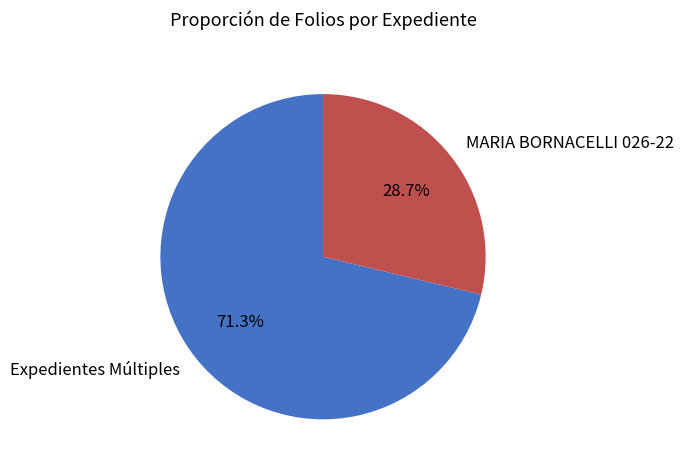

How many slices are in this pie chart?

2